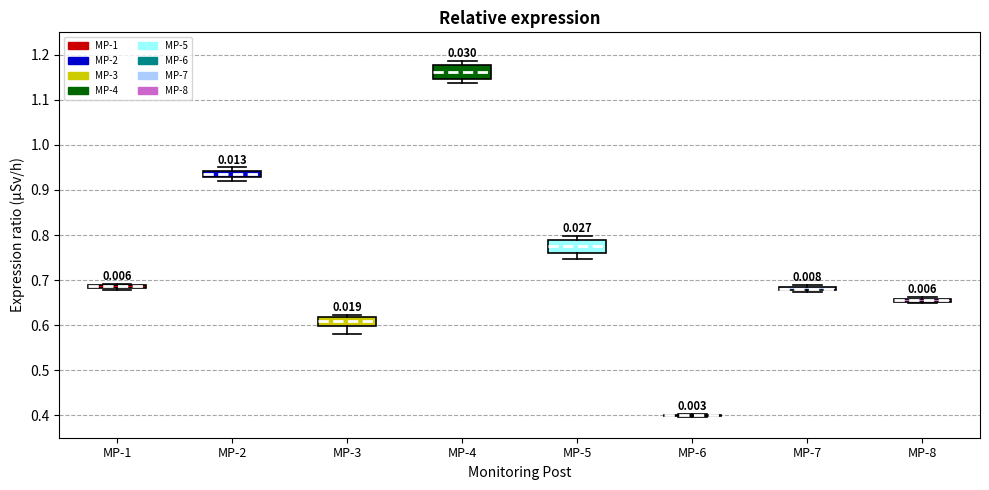

Where is the lower edge of the box for MP-8 on the y-axis? The values are not printed on the chart, so give them approximately, as read against the axis.

0.65